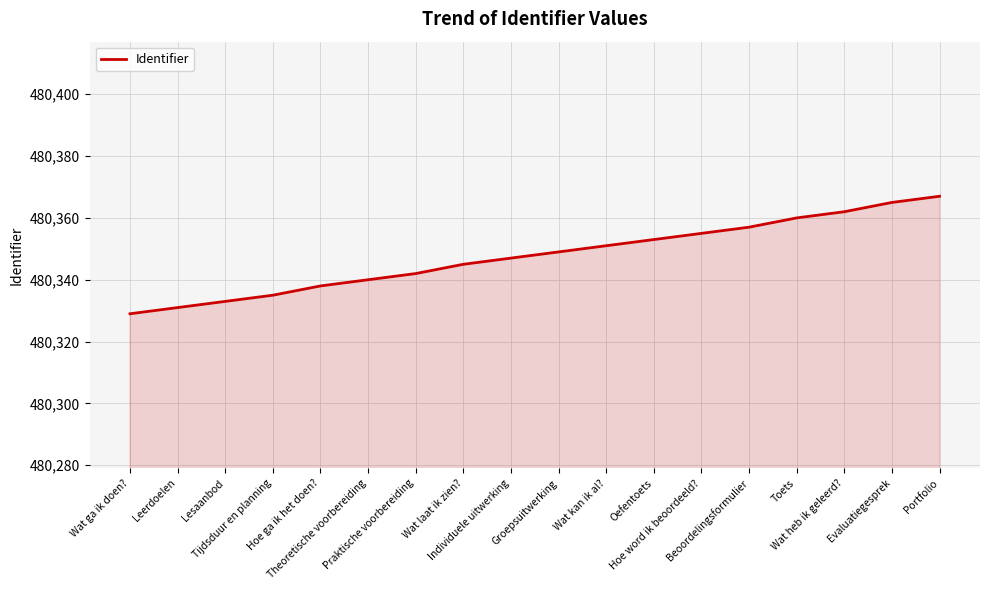

What is the minimum value shown in the chart?

480329